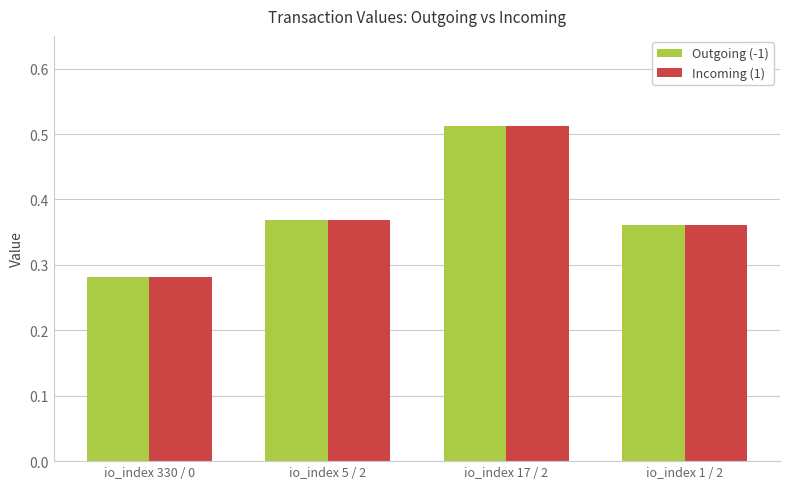

How many Incoming (1) values are between 0 and 1?

4